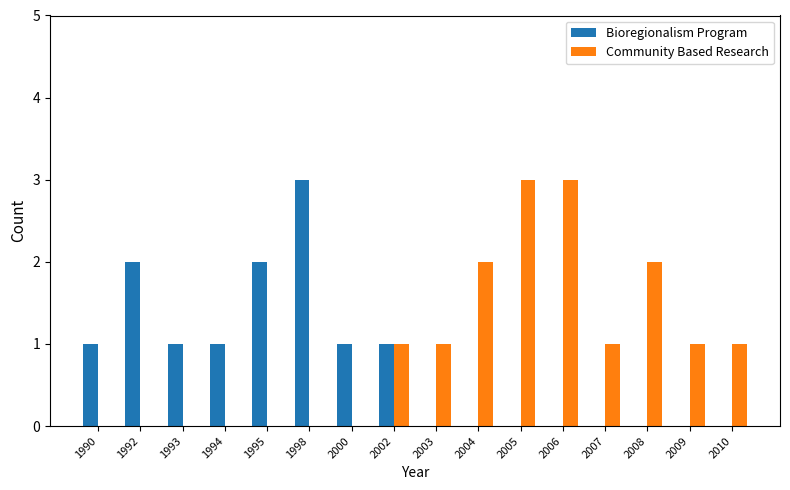

Which series changed the most between 2003 and 2008?

Community Based Research